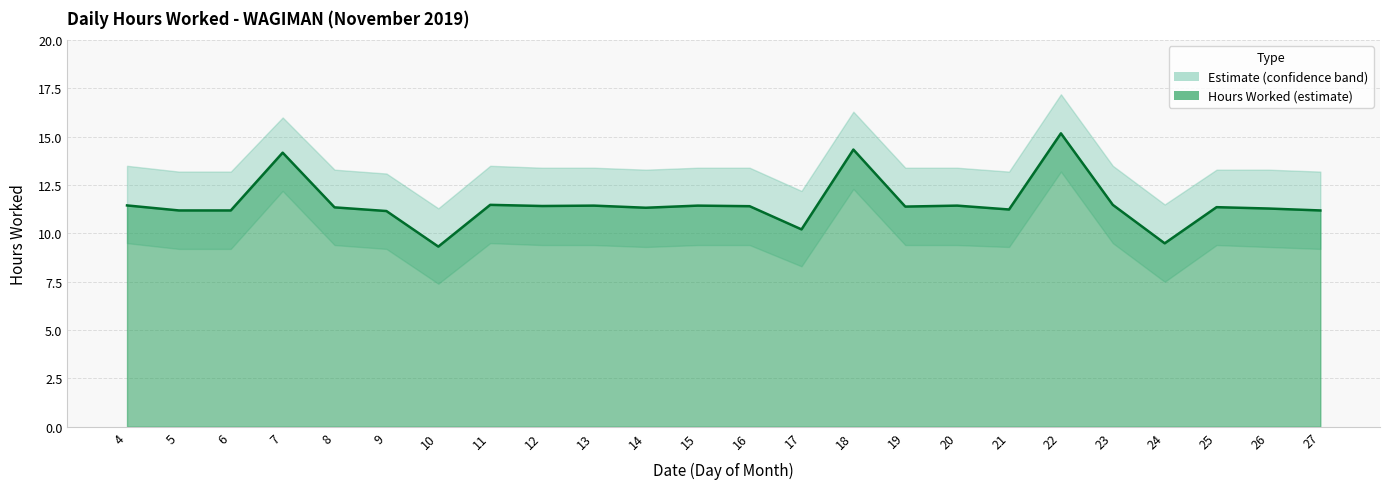

List the series in order of their peak value, highest first.

Upper Bound, Hours Worked, Lower Bound